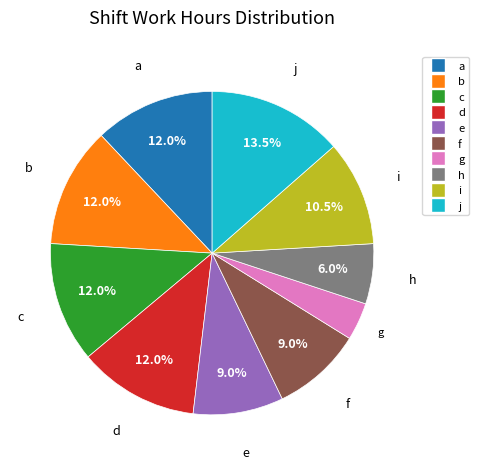

Which has a higher value, d or i?

d